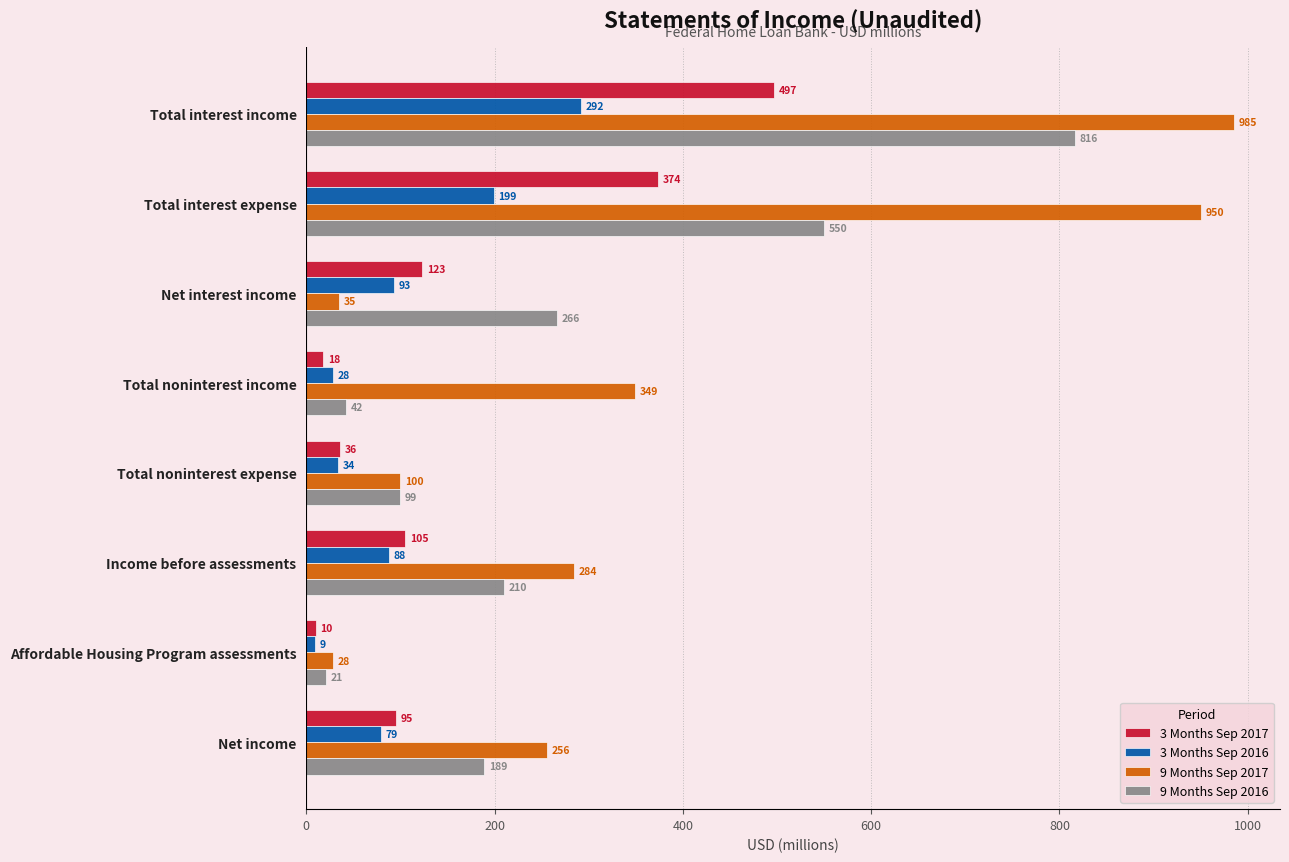

What are all the series names shown in the legend?

3 Months Sep 2017, 3 Months Sep 2016, 9 Months Sep 2017, 9 Months Sep 2016